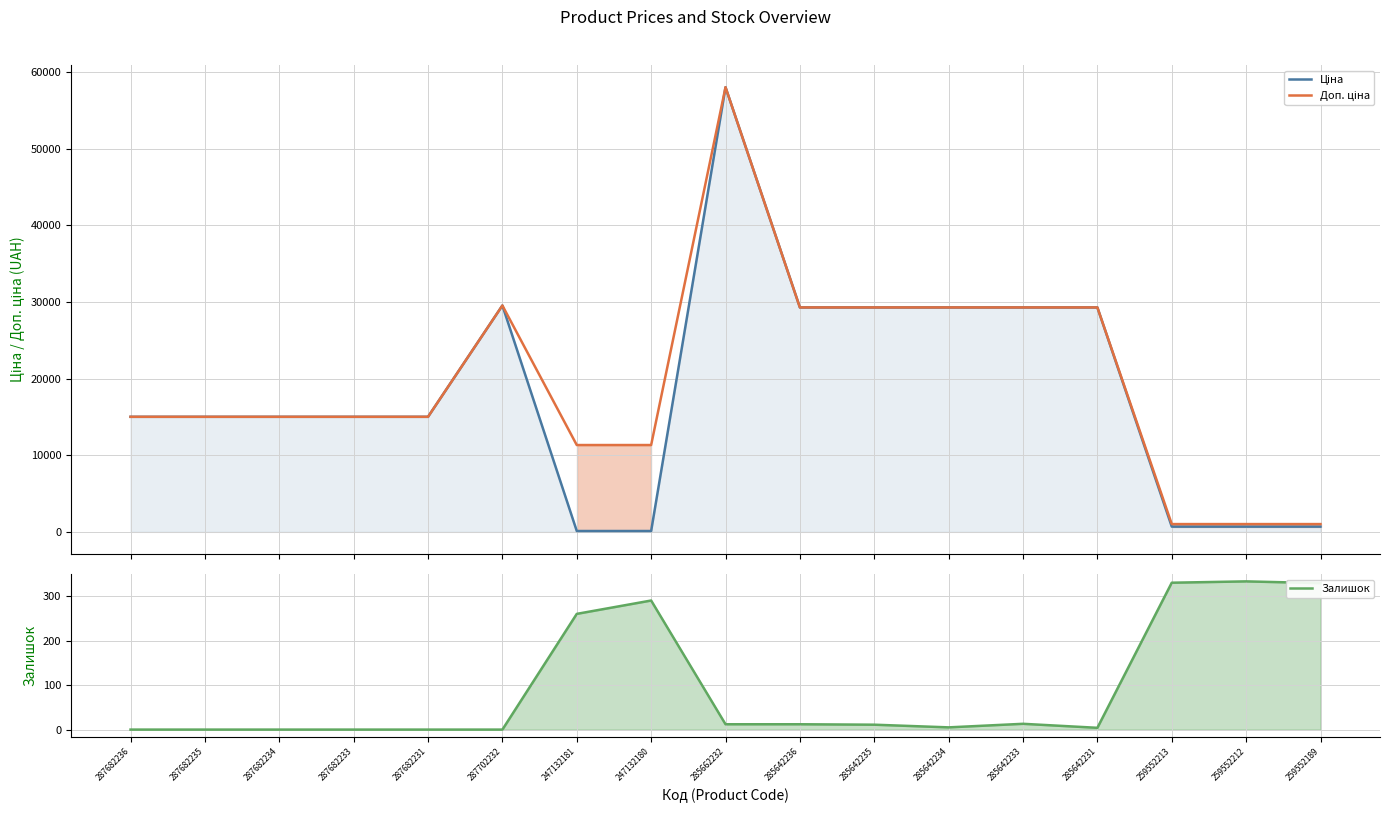

Reading right to left, list all the values displayed in this chart.

Ціна: 689.1	689.1	689.1	29294.9	29294.9	29294.9	29294.9	29294.9	58037.0	113.3	113.3	29548.9	15019.2	15019.2	15019.2	15019.2	15019.2
Доп. ціна: 1017.8	1017.8	1017.8	29294.9	29294.9	29294.9	29294.9	29294.9	58037.0	11334.0	11334.0	29548.9	15019.2	15019.2	15019.2	15019.2	15019.2
Залишок: 329.0	333.0	330.0	4.0	13.0	5.0	11.0	12.0	12.0	290.0	260.0	0.0	0.0	0.0	0.0	0.0	0.0